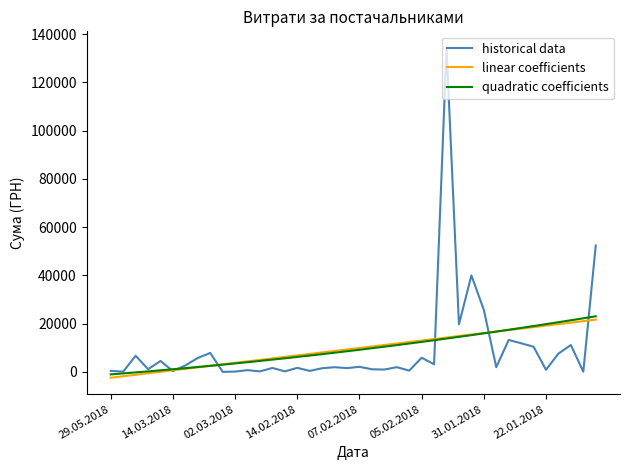

What is the minimum value shown in the chart?

38.8